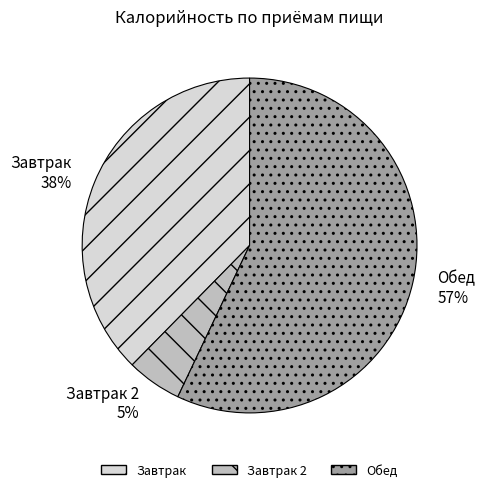

Is there any slice that represents more than half of the pie?

Yes